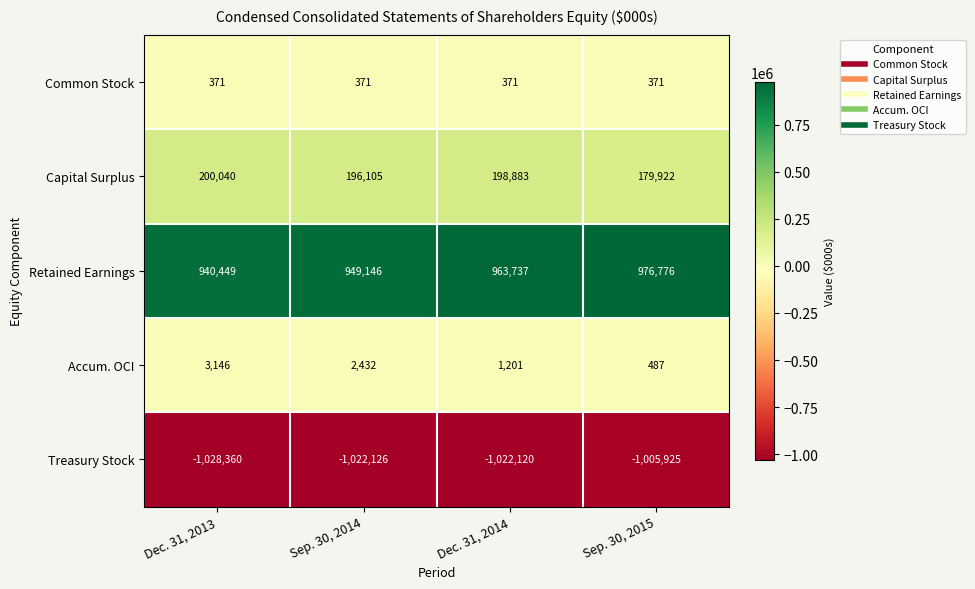

How many categories are shown in the chart?

4